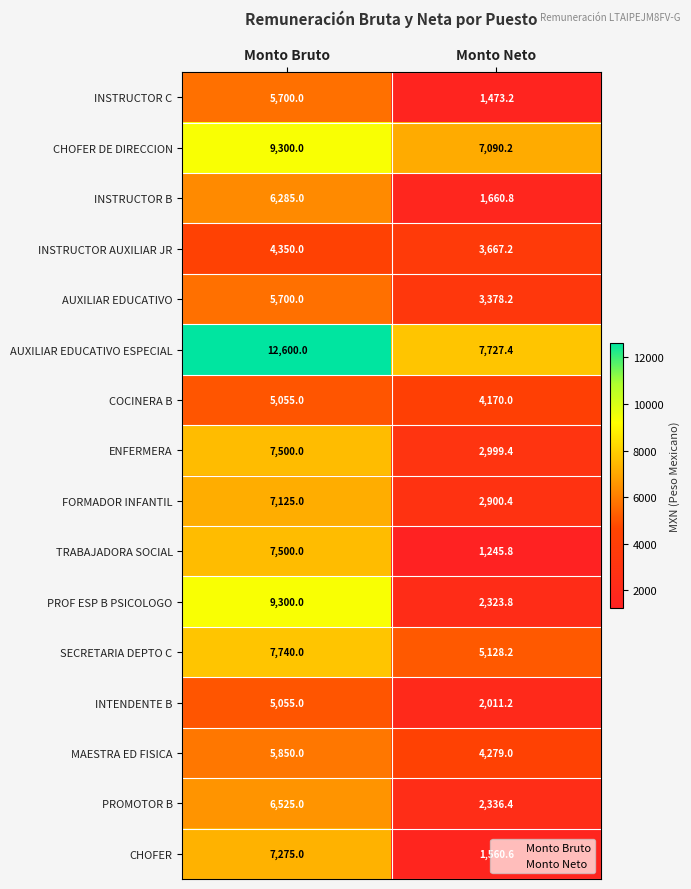

What is the minimum value shown in the chart?

1245.8